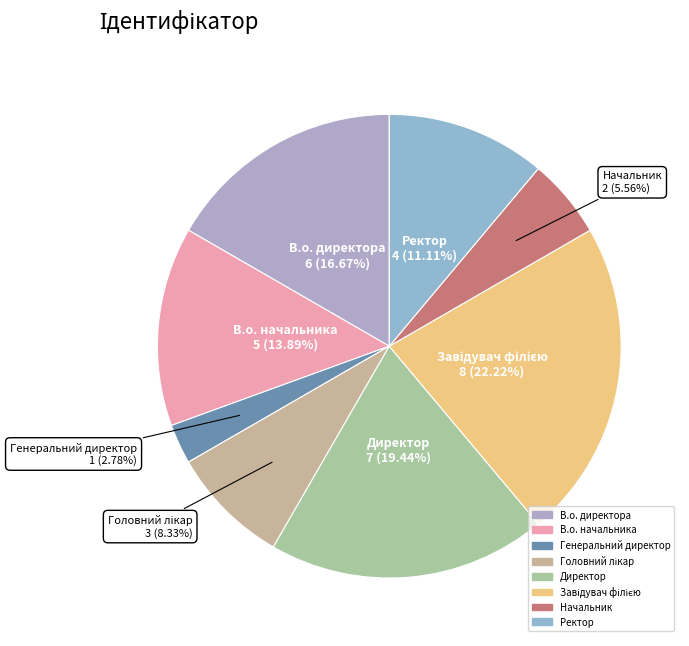

What is the ratio of the value at Начальник to the value at В.о. директора?

0.3